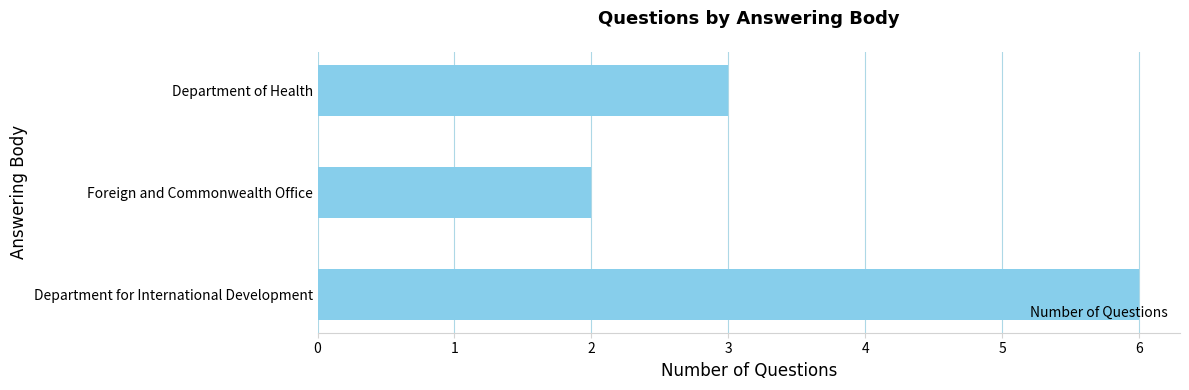

What is the sum of all values?

11